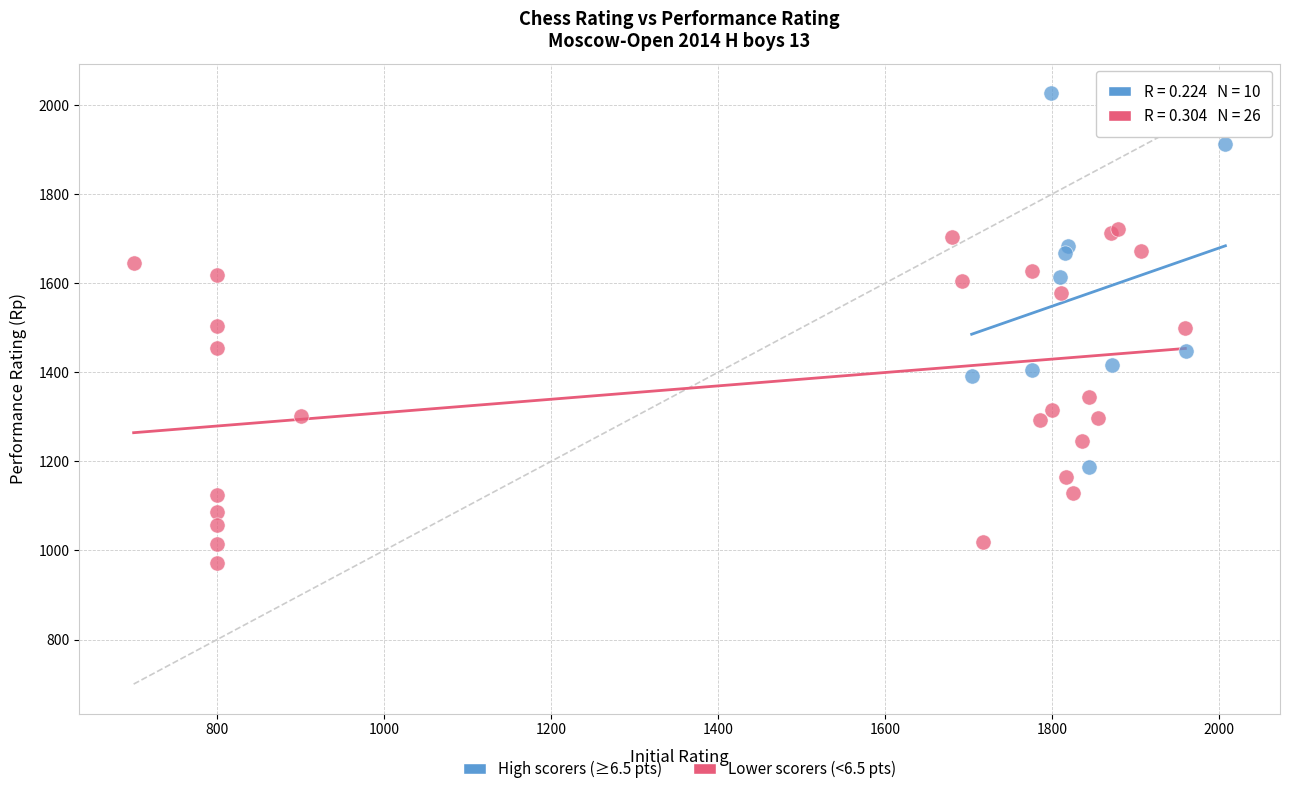

Which series has the largest Y range (max minus min)?

High scorers (≥6.5 pts)